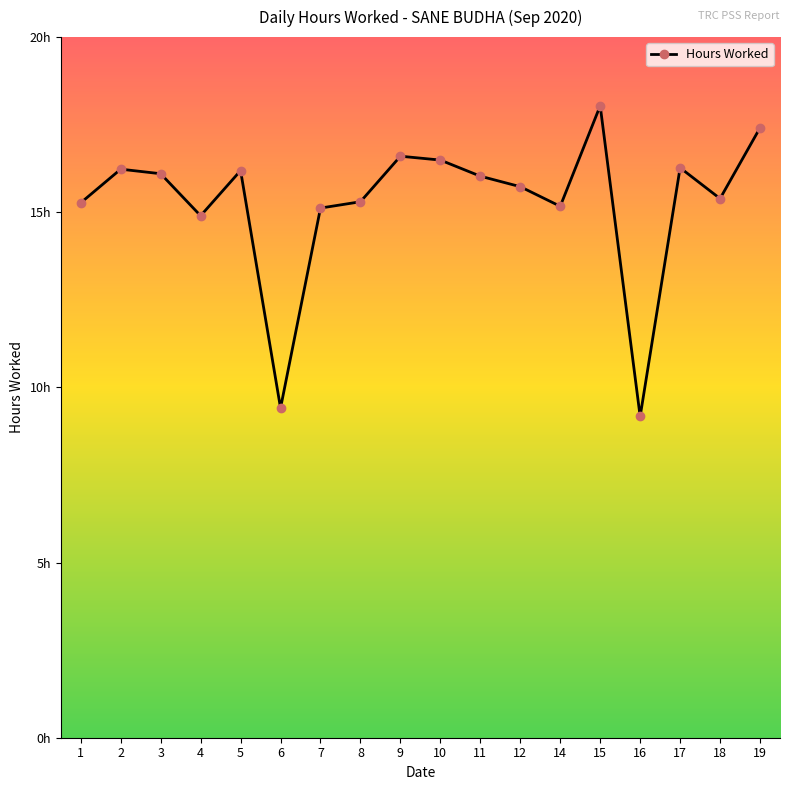

Does the chart have visible grid lines?

No